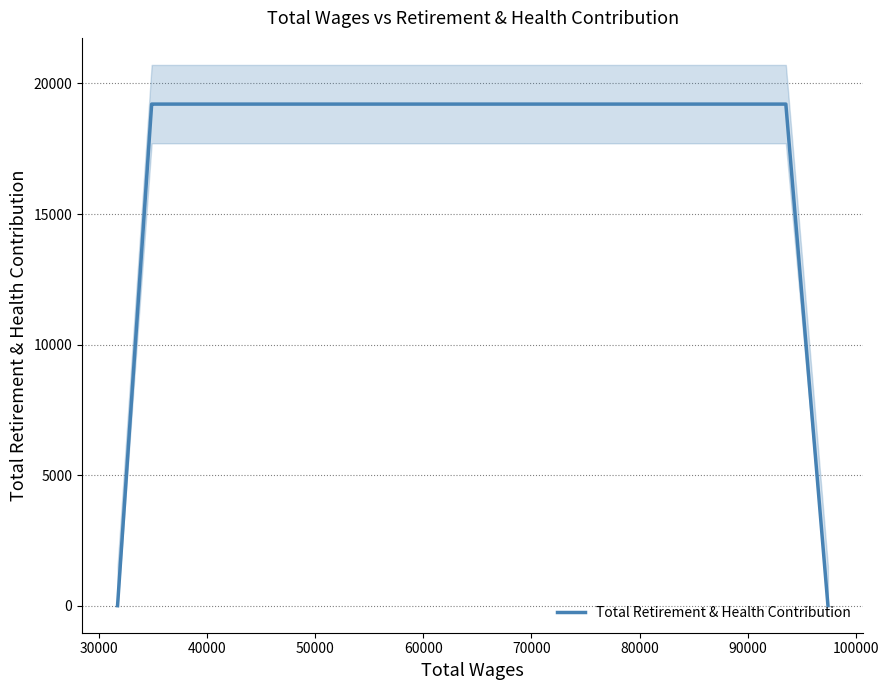

What is the highest value of the Total Retirement & Health Contribution series?

19209